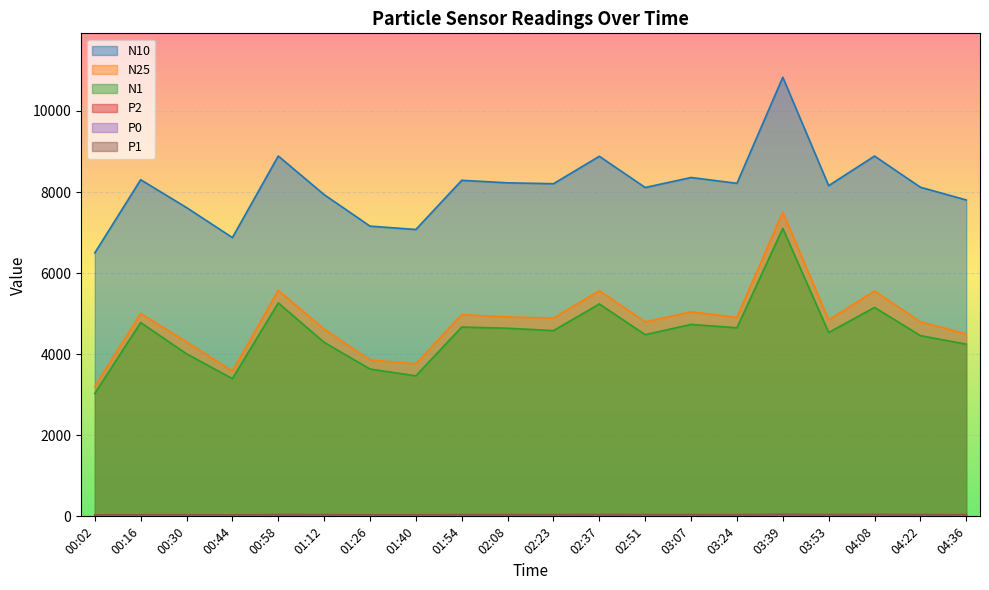

True or false: P2 and N1 cross at least once.

False